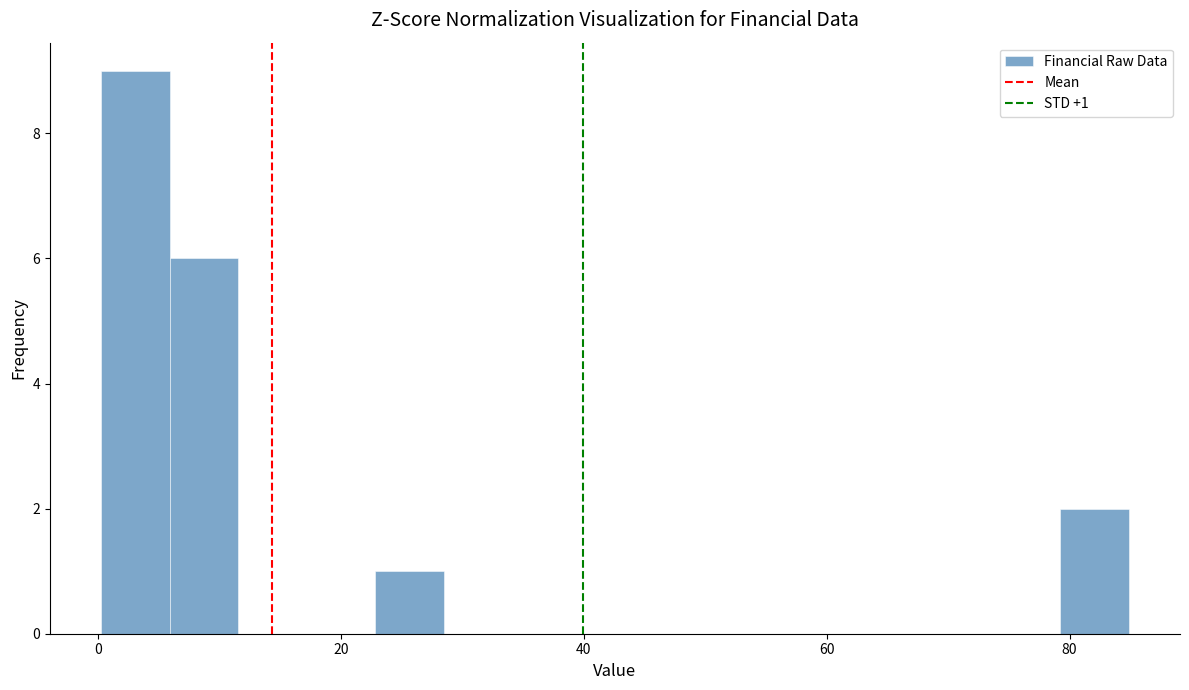

Read against the x-axis, roughly where is the centre of the tallest bar?

4